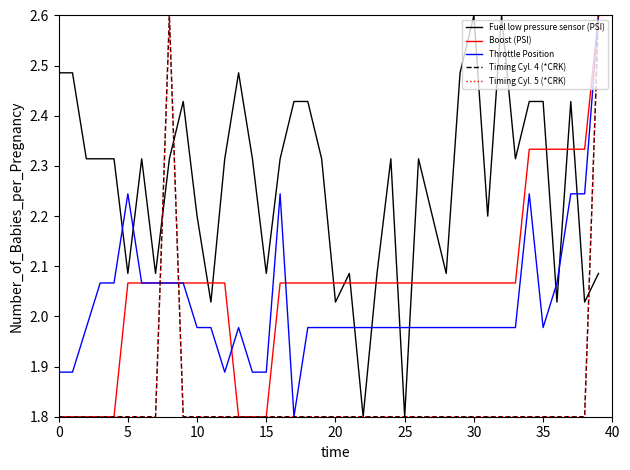

Does the chart display data point markers on the line(s)?

No